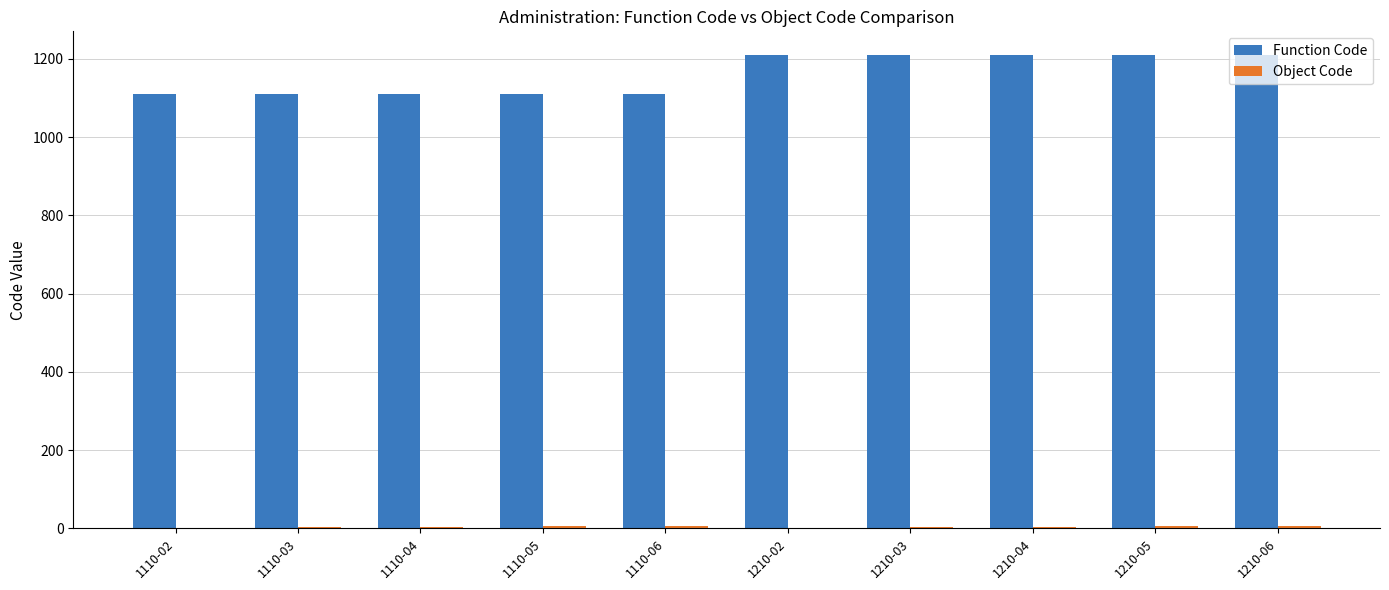

The value of Function Code at 1210-03 is 1210. True or false?

True